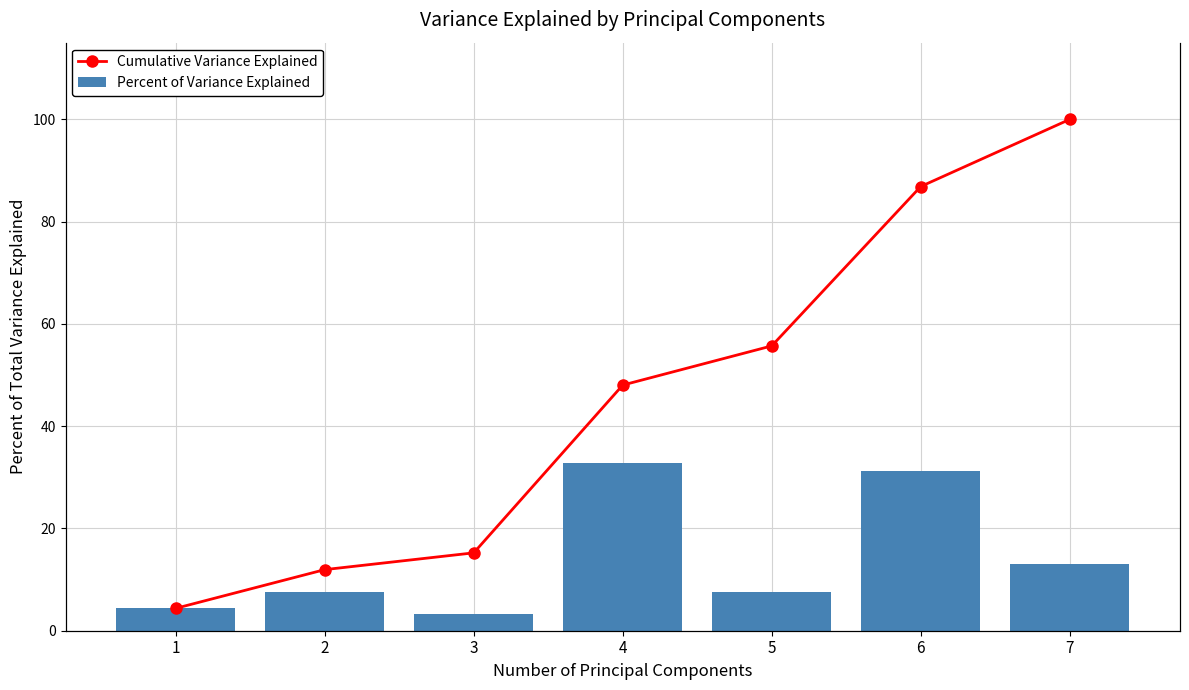

How many groups of bars are there?

7